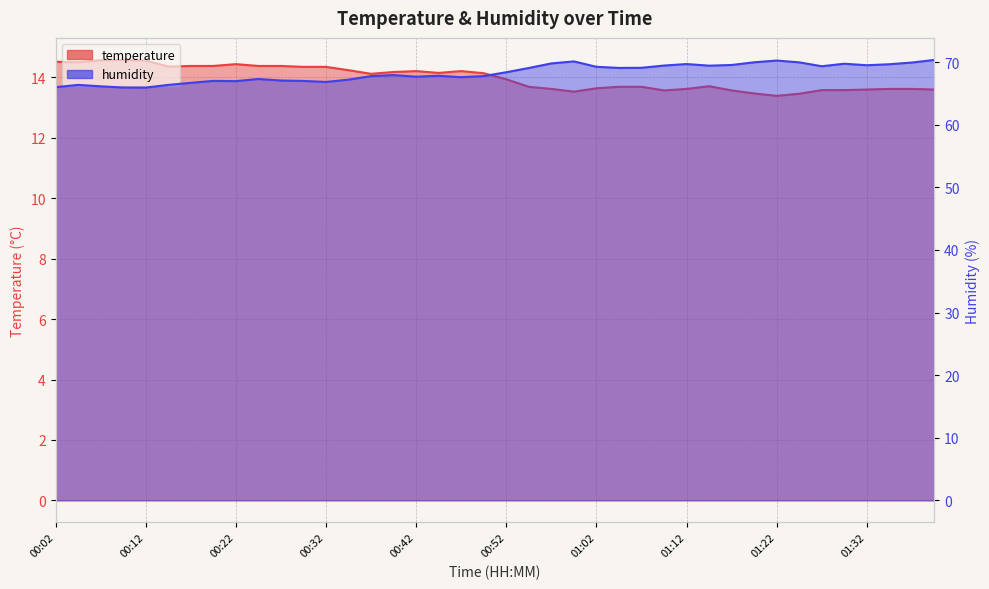

True or false: humidity and temperature cross at least once.

False